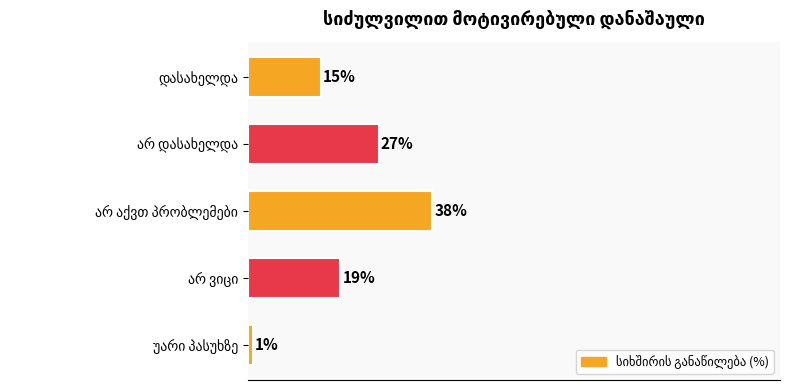

Does the chart contain any negative values?

No